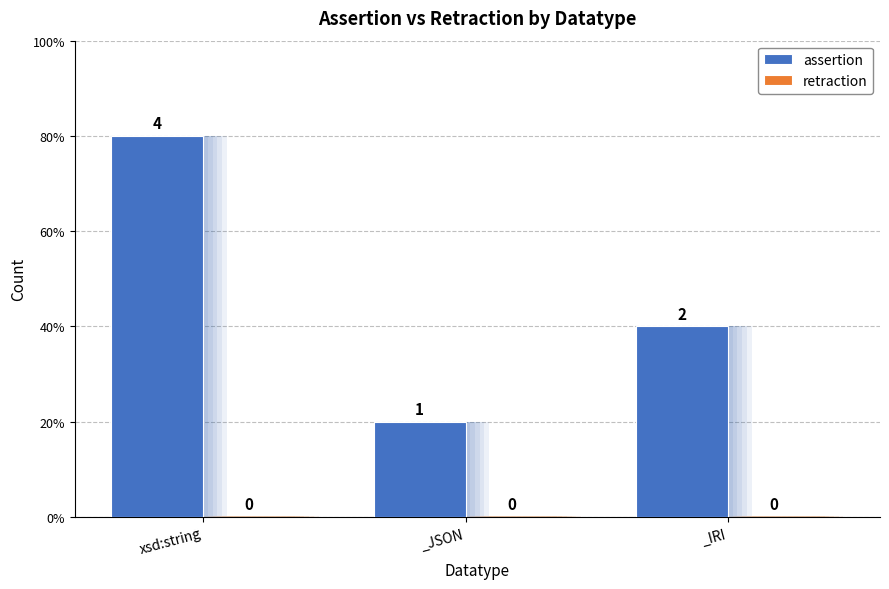

What are all the series names shown in the legend?

assertion, retraction